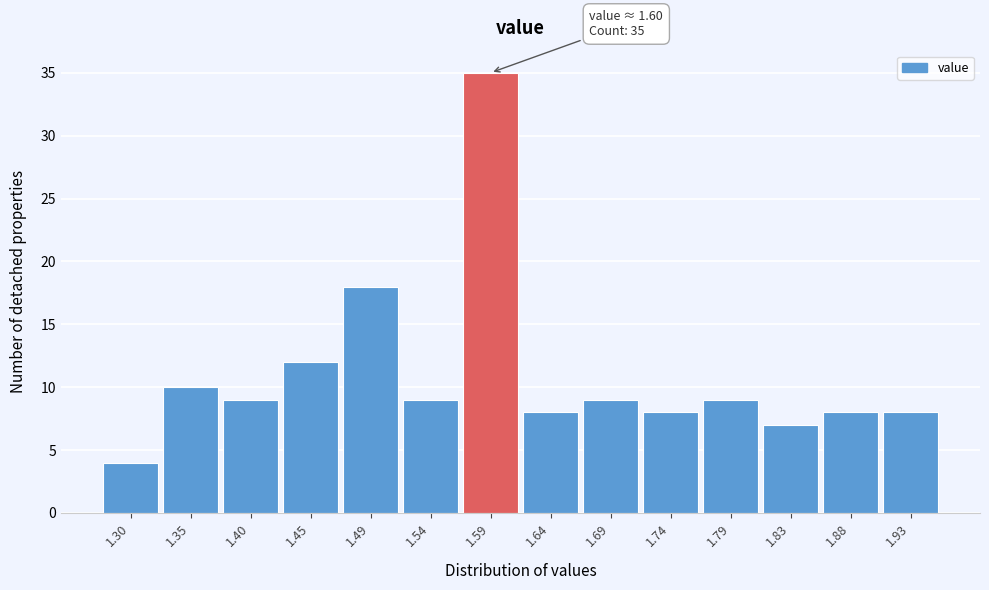

Reading left to right, what are all the values shown in this chart?

1.30=4	1.35=10	1.40=9	1.45=12	1.49=18	1.54=9	1.59=35	1.64=8	1.69=9	1.74=8	1.79=9	1.83=7	1.88=8	1.93=8